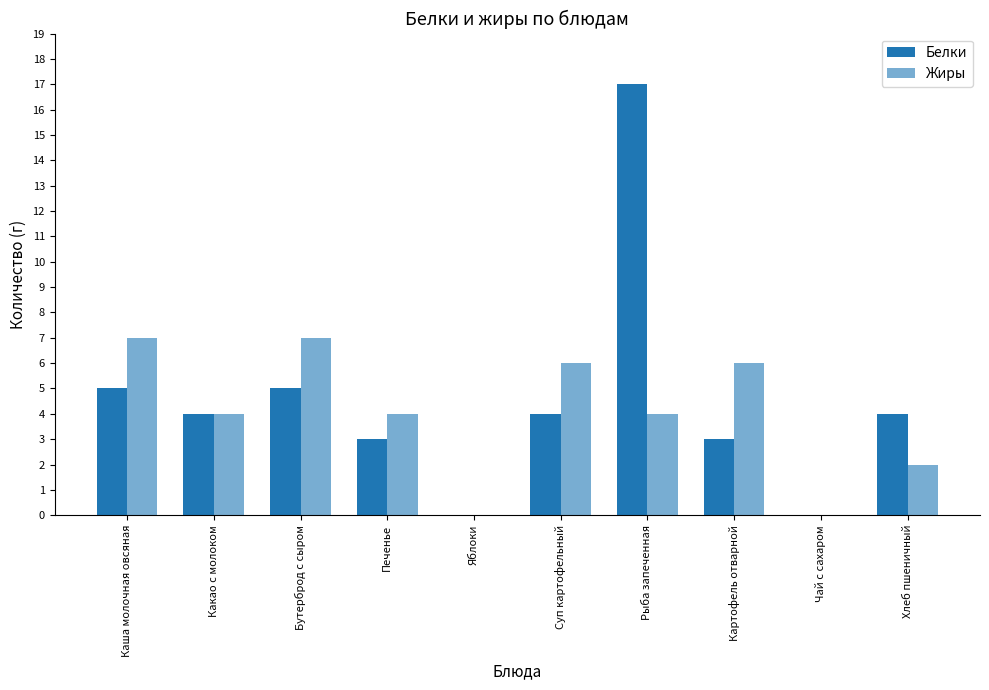

What position from the left is Яблоки?

5